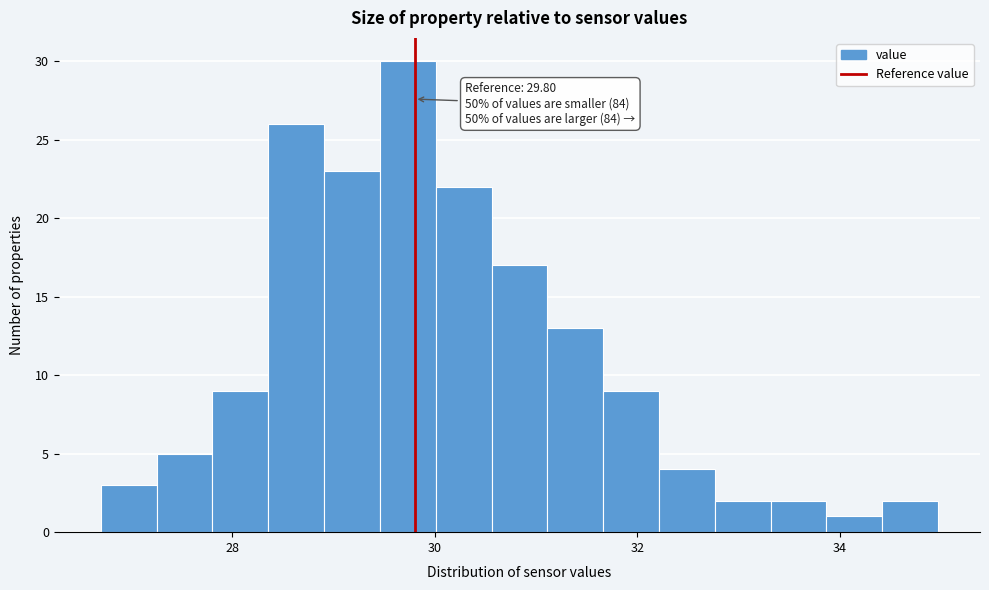

Read against the x-axis, roughly where is the centre of the tallest bar?

29.8